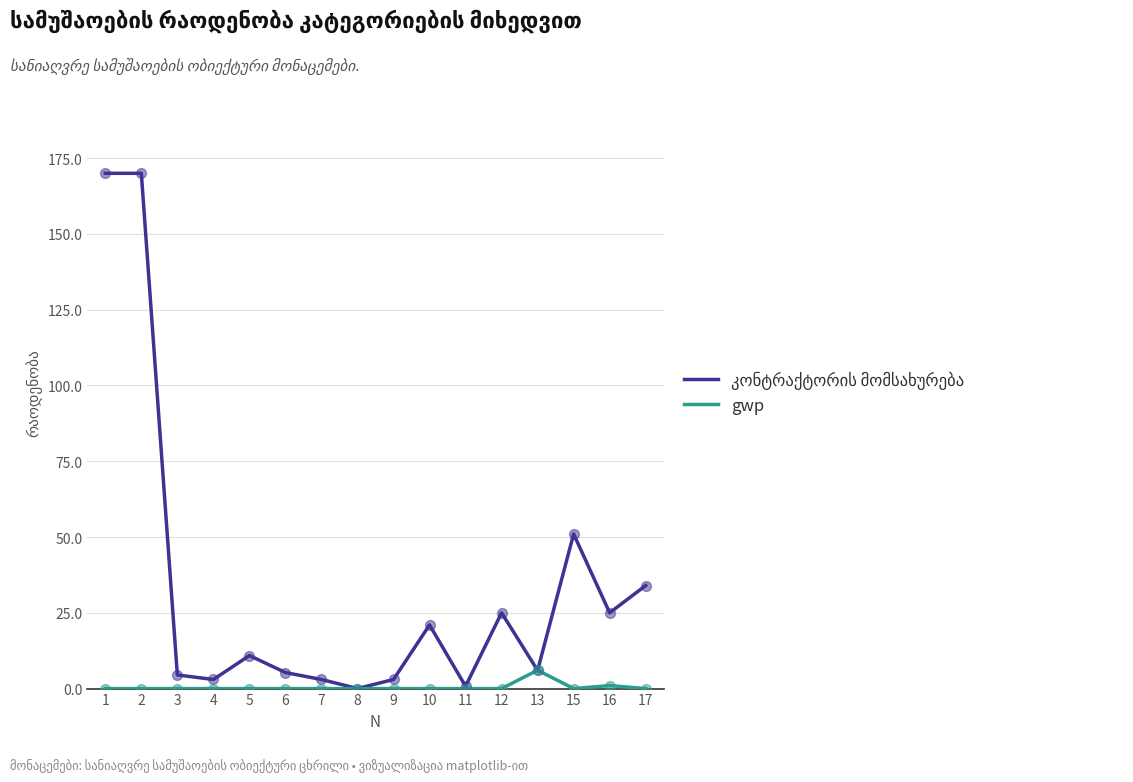

What is the total value across all series at 16?

26.0